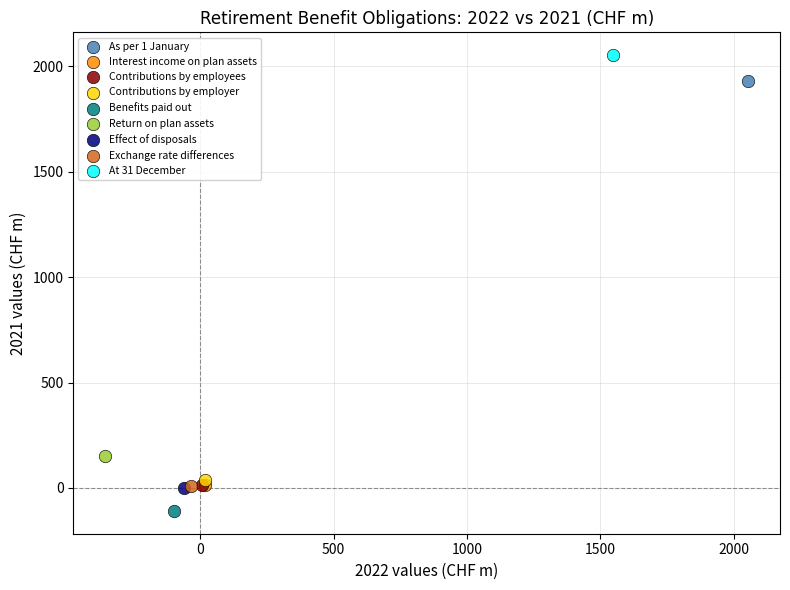

What are all the series names shown in the legend?

As per 1 January, Interest income on plan assets, Contributions by employees, Contributions by employer, Benefits paid out, Return on plan assets, Effect of disposals, Exchange rate differences, At 31 December